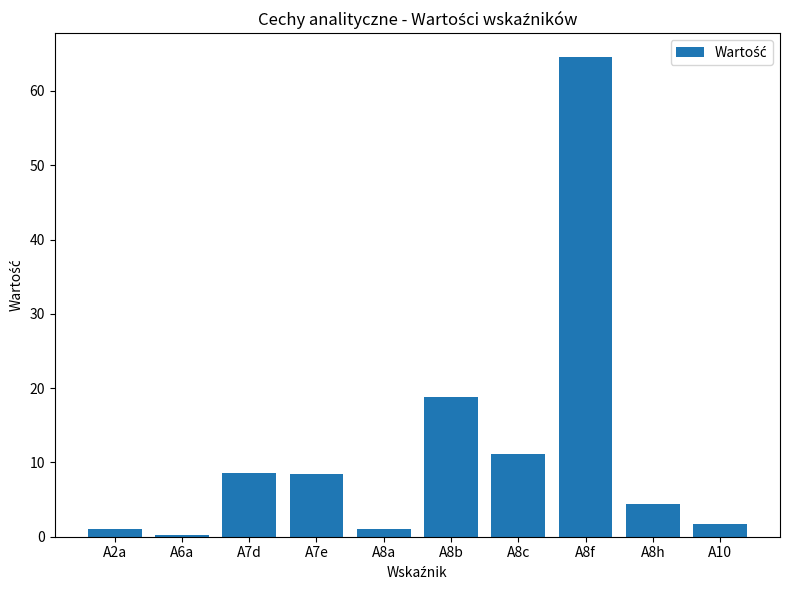

What is the sum of all values?

119.7